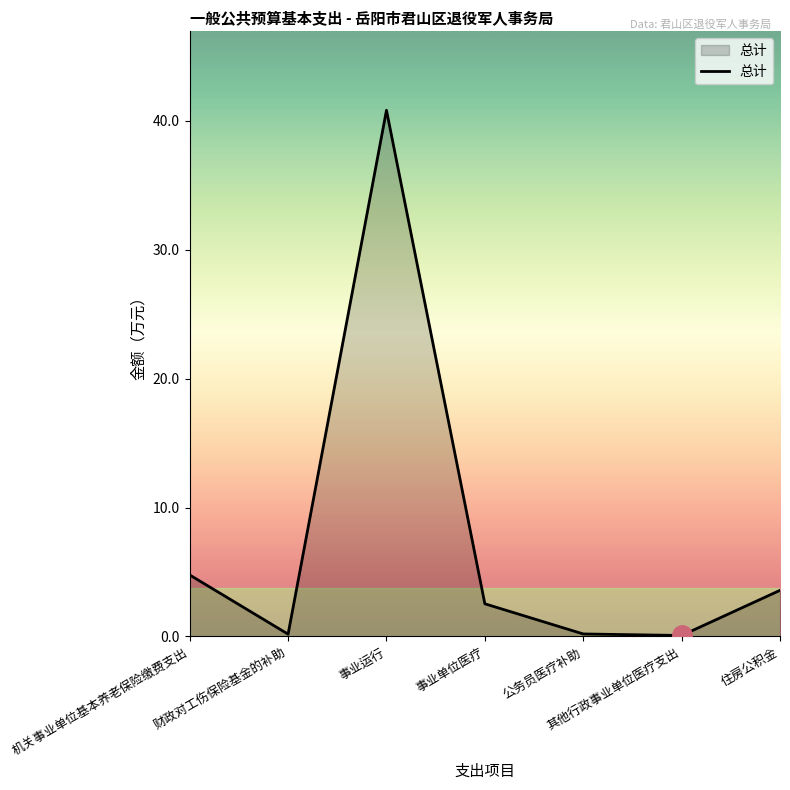

True or false: there are more than 2 points higher than both neighbors.

False